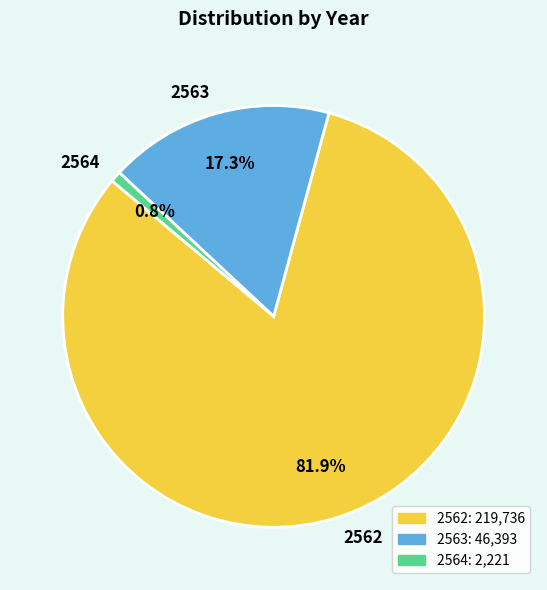

What is the largest slice in the pie chart?

2562